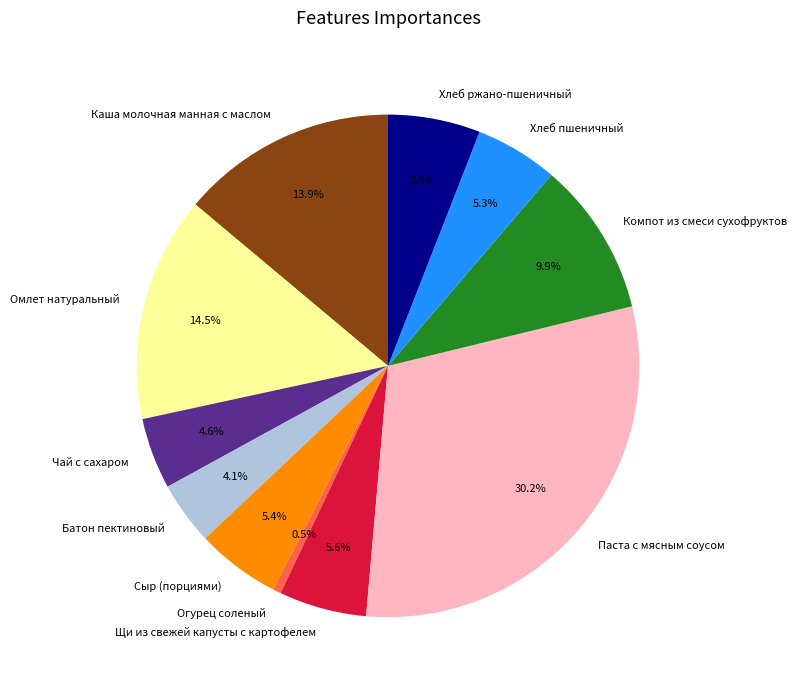

What percentage is NOT represented by Хлеб ржано-пшеничный?

94.1%